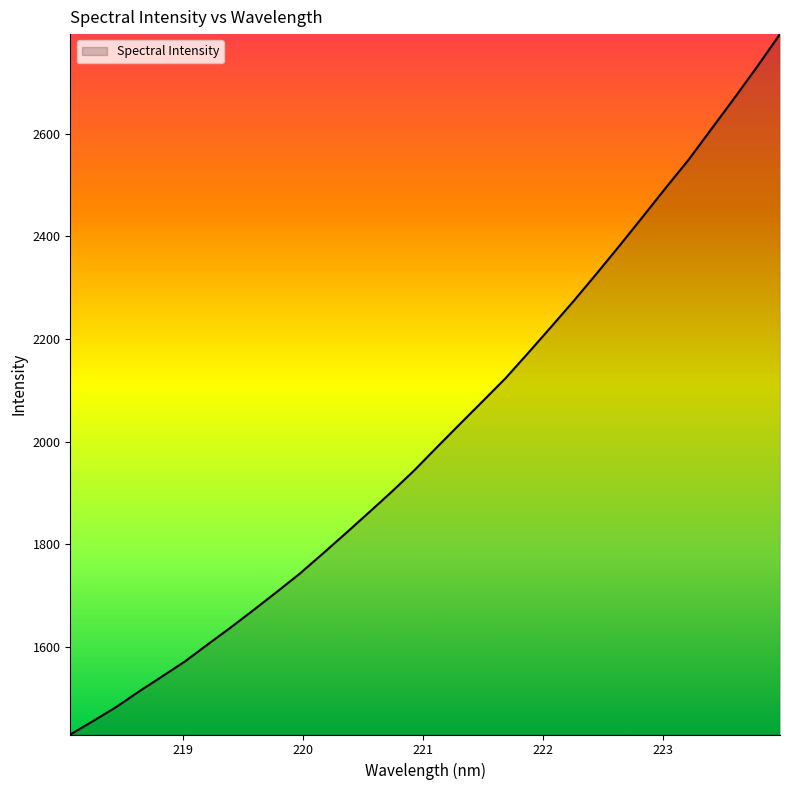

What is the greatest value displayed?

2794.5